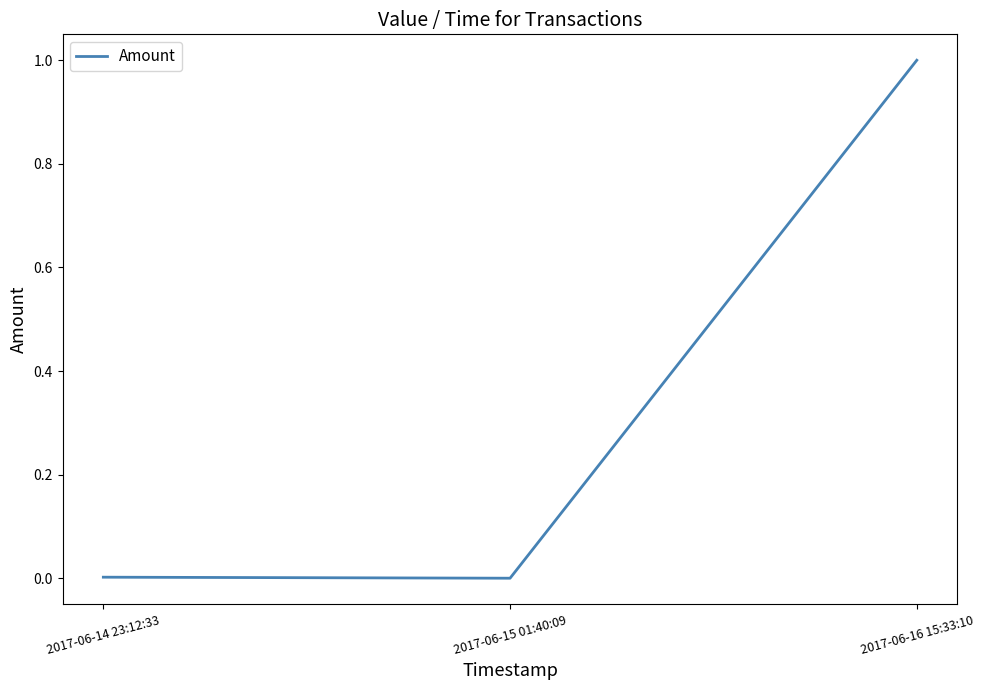

The chart shows a value of 0.0 at 2017-06-15 01:40:09. True or false?

True